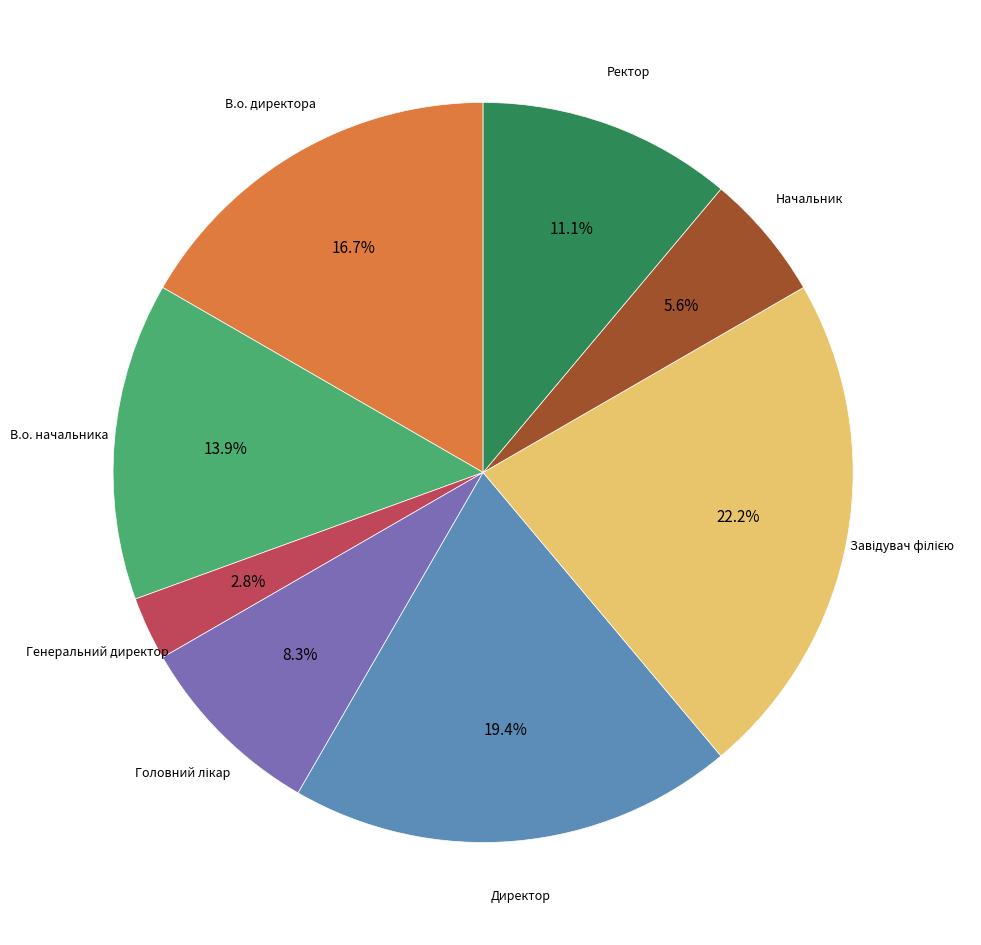

Does any single category account for the majority?

No